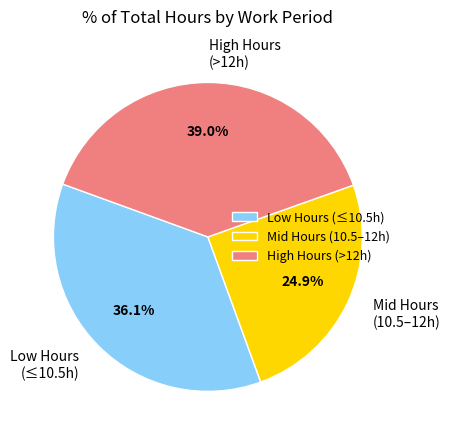

Which slice is the smallest?

Mid Hours (10.5–12h)